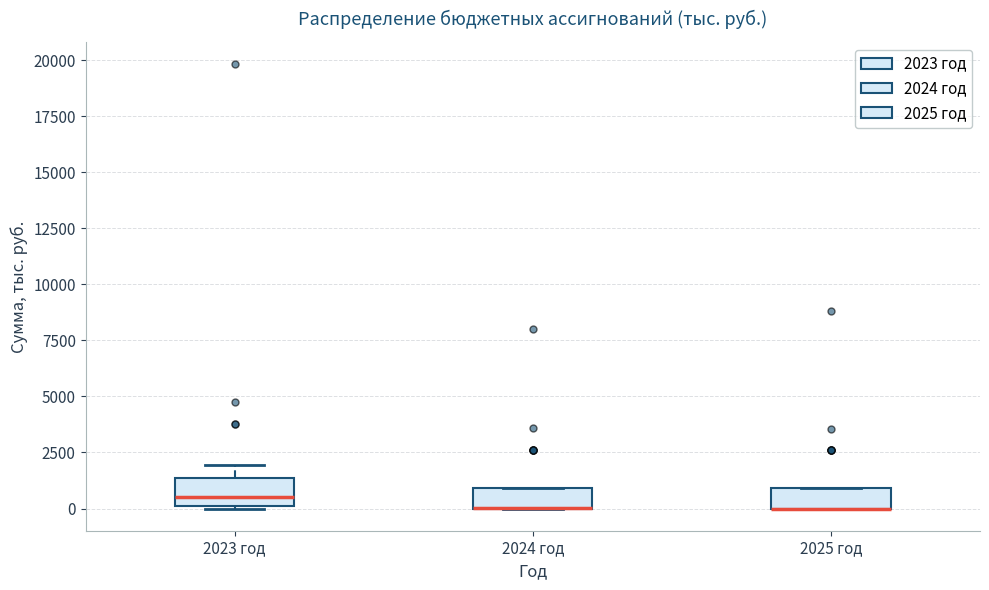

Reading left to right, transcribe this box plot: for each box, give where its median line is, the range the box spans, and where its two whiskers end, as read against the y-axis. The values are not printed on the chart, so give them approximately, as read against the axis.

2023 год: median 500, box 0 to 1500, whiskers 0 to 2000
2024 год: median 0 (drawn on the box's lower edge), box 0 to 1000, whiskers 0 to 1000
2025 год: median 0 (drawn on the box's lower edge), box 0 to 1000, whiskers 0 to 1000